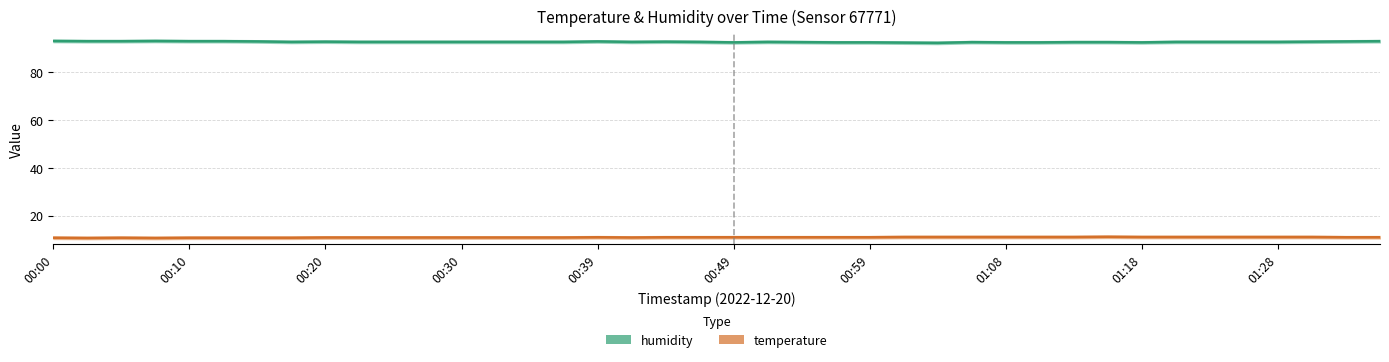

List the series in order of their overall mean, highest first.

humidity, temperature